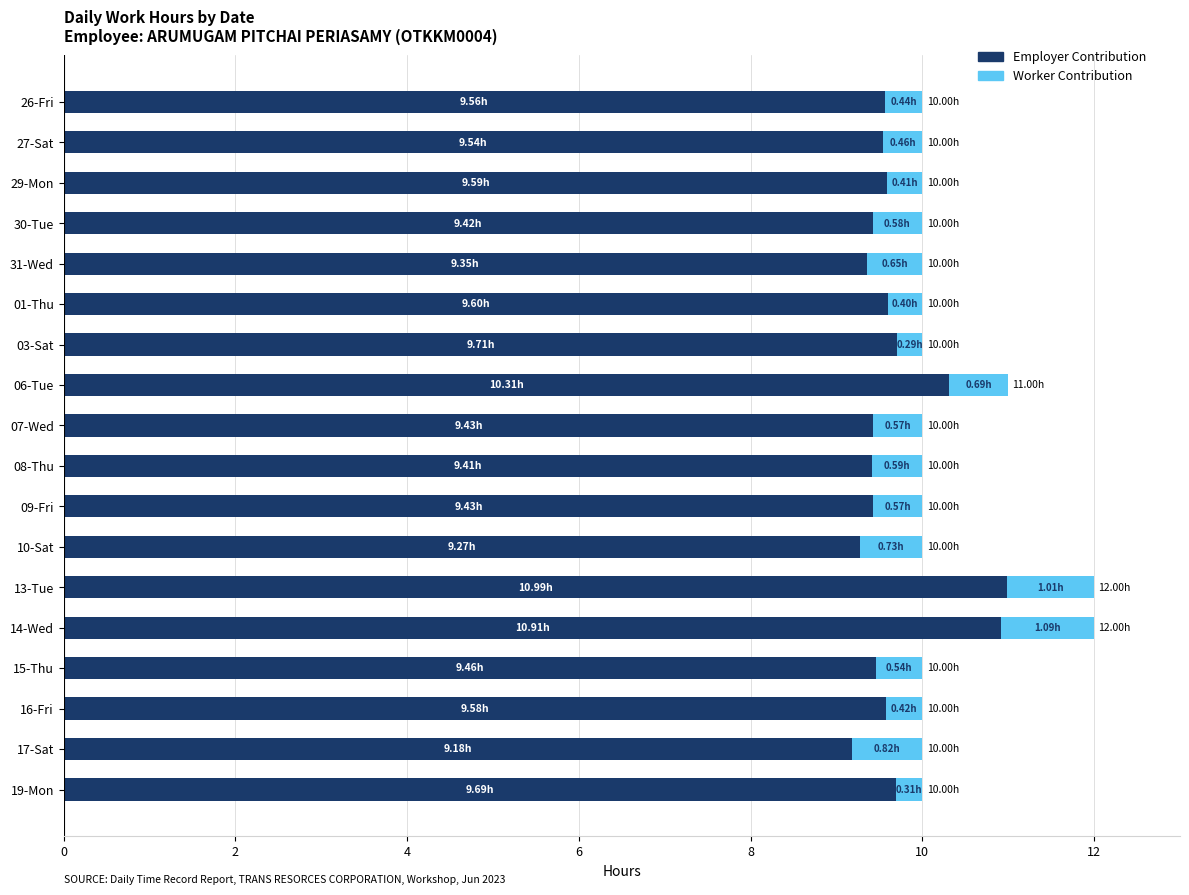

What is the average value of the Employer Contribution series?

9.7